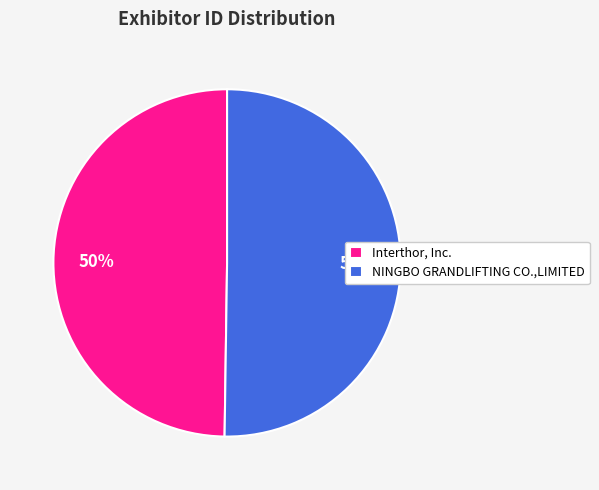

What is the ratio of the value at NINGBO GRANDLIFTING CO.,LIMITED to the value at Interthor, Inc.?

1.0